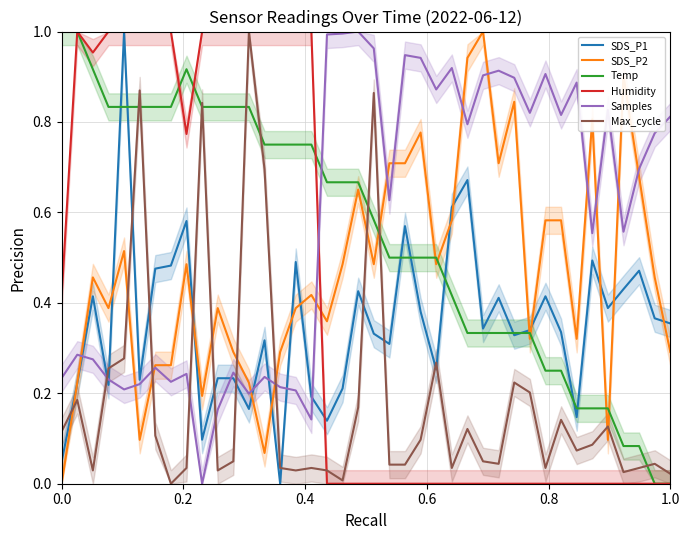

How many series are shown in this chart?

6